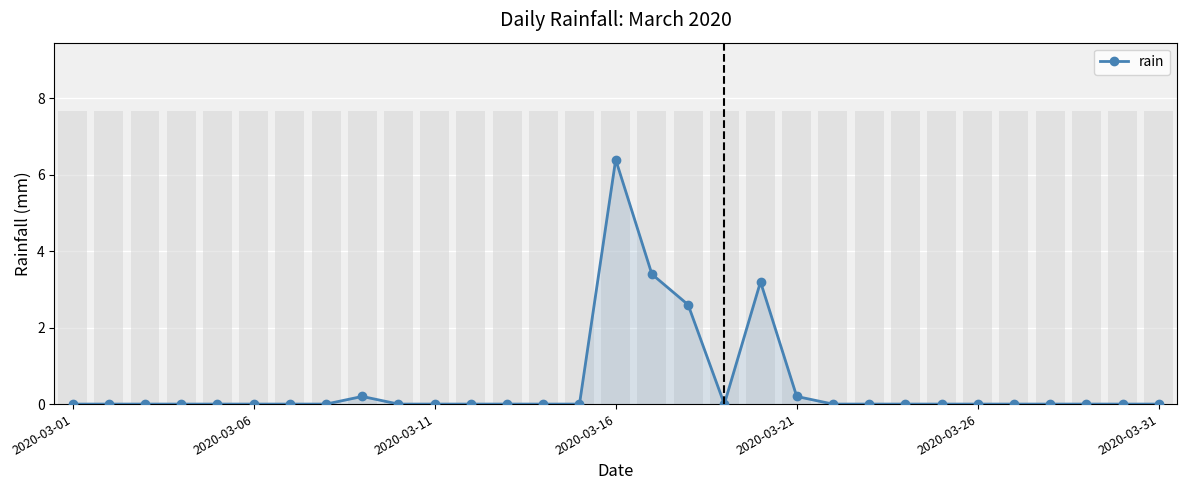

Is it true that the value at 2020-03-06 is 0.0?

True